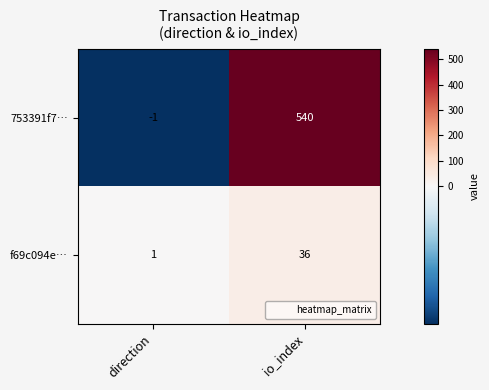

Which category has the lowest value across all series?

direction